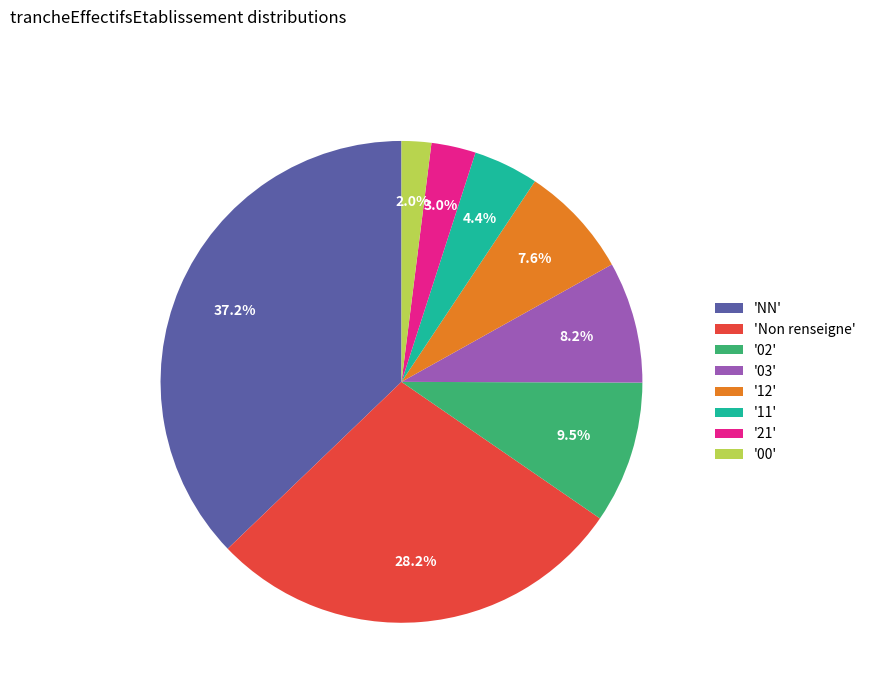

Is the sum of 'NN' and '03' greater than half?

No